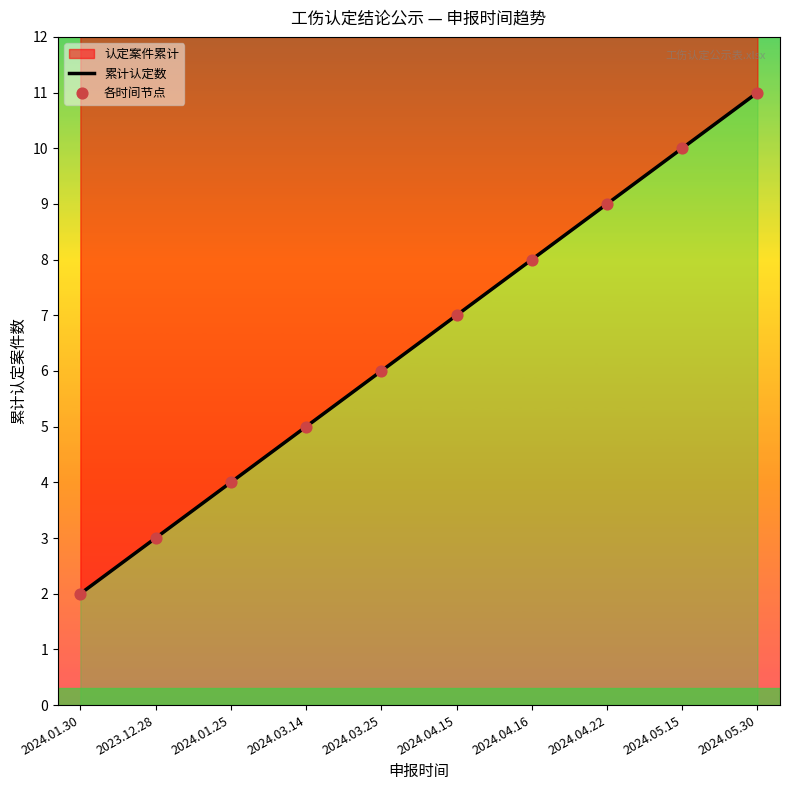

Which series has the largest total across all categories?

累计认定数